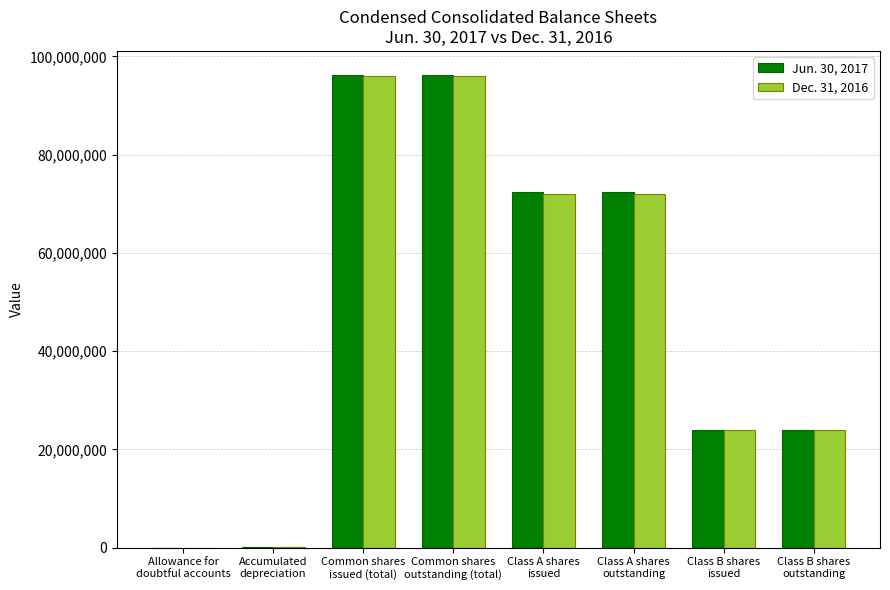

How many data points does each series have?

8